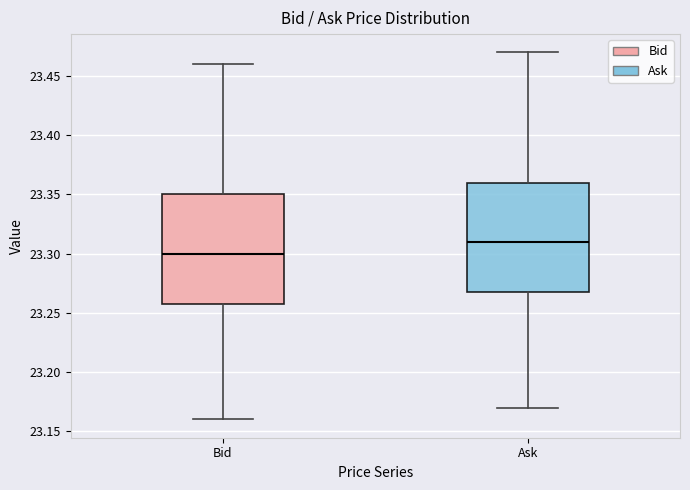

Reading left to right, transcribe this box plot: for each box, give where its median line is, the range the box spans, and where its two whiskers end, as read against the y-axis. The values are not printed on the chart, so give them approximately, as read against the axis.

Bid: median 23.30, box 23.26 to 23.35, whiskers 23.16 to 23.46
Ask: median 23.31, box 23.27 to 23.36, whiskers 23.17 to 23.47